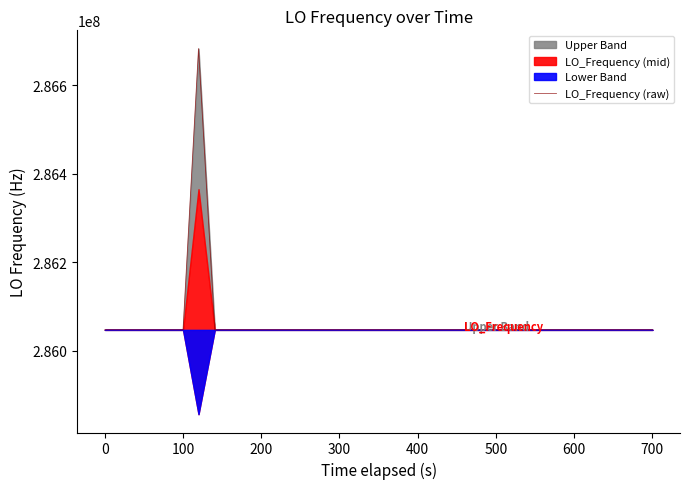

What is the minimum value for LO_Frequency (raw)?

286046993.4